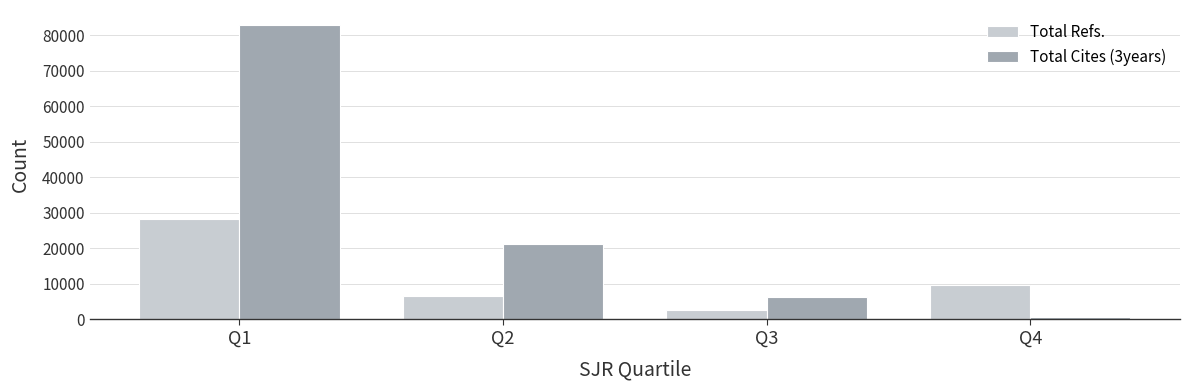

What is the spread (max minus min) of values at Q3?

3660